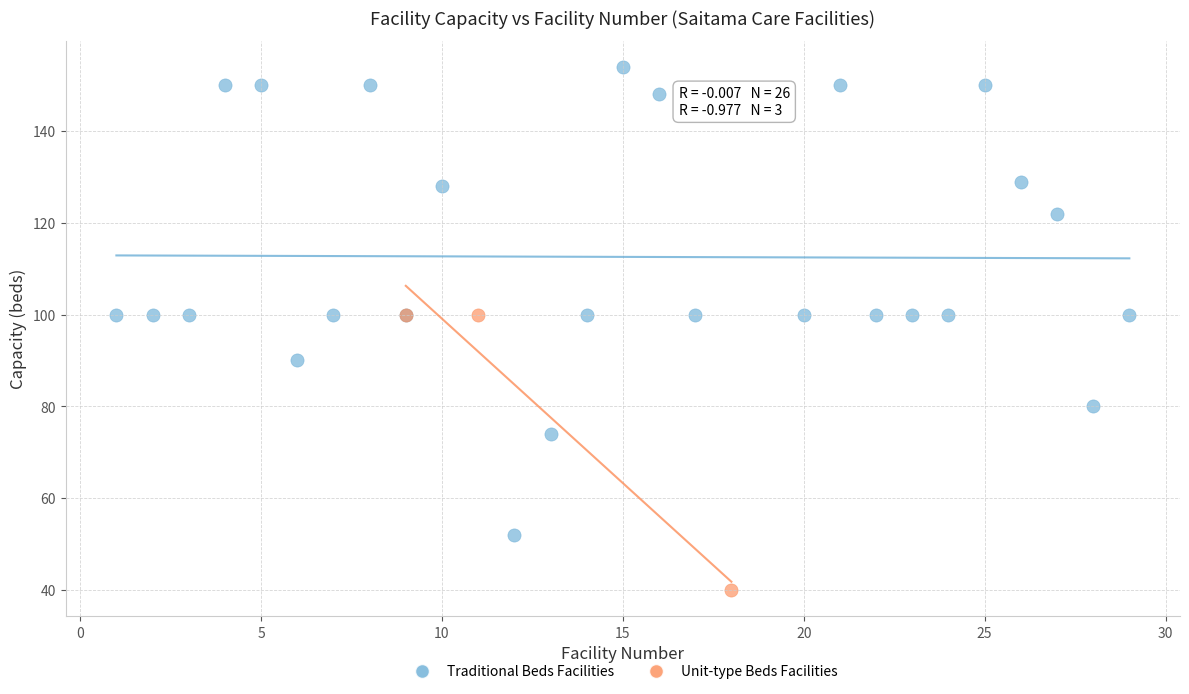

Which series contains the highest Y value?

Traditional Beds Facilities